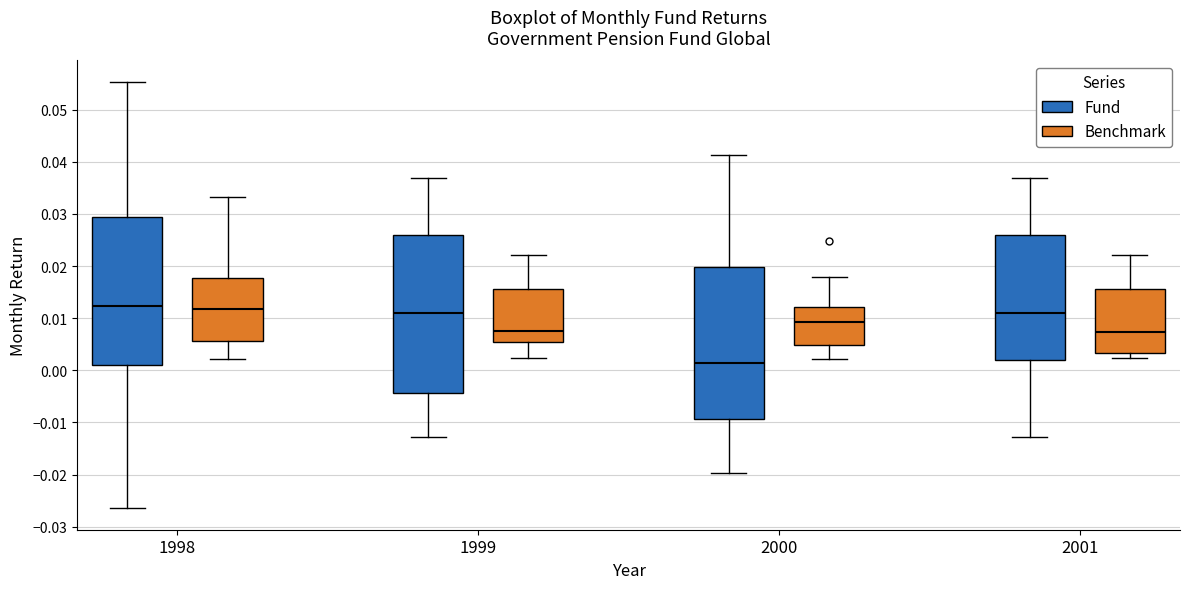

Which box is the tallest, from its lower edge to its upper edge?

1999 (Fund)